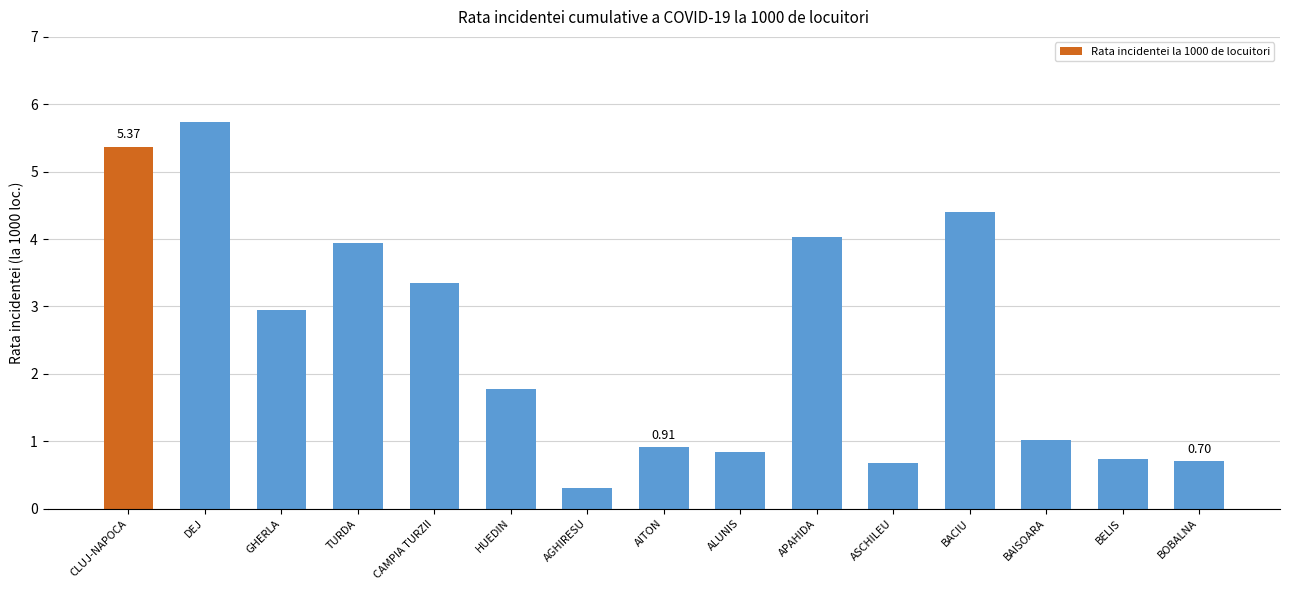

What position from the right is AITON?

8